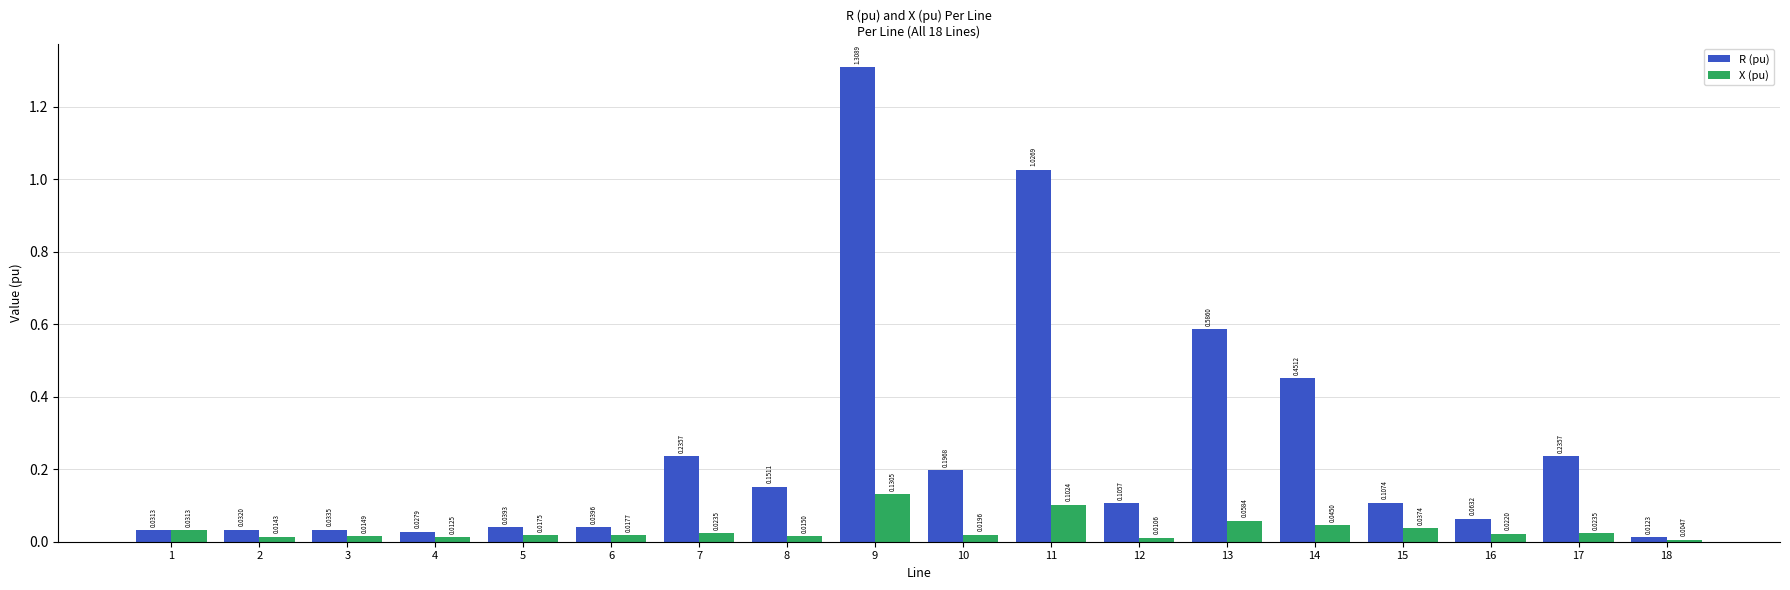

What is the average value of the R (pu) series?

0.3